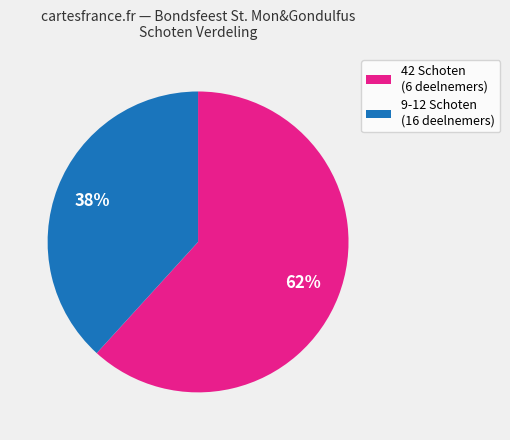

Is there any slice that represents more than half of the pie?

Yes